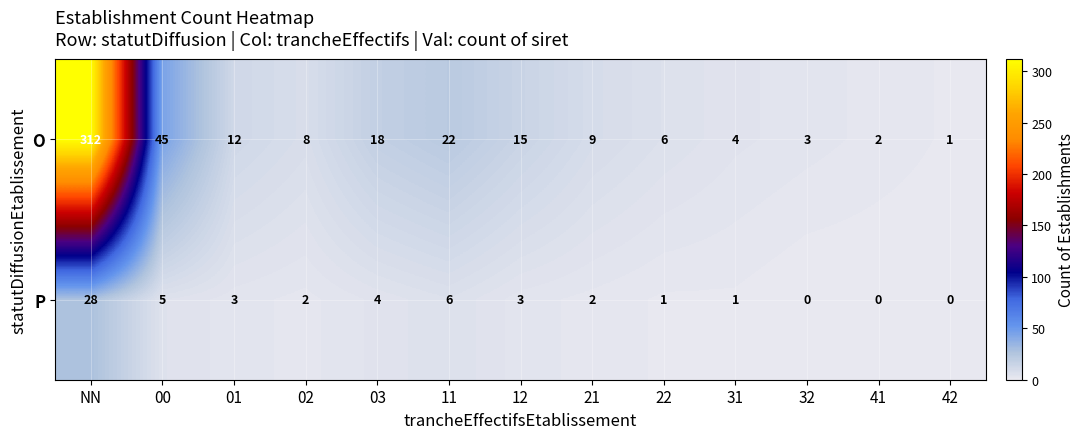

At NN, list the series in order from largest to smallest.

O, P